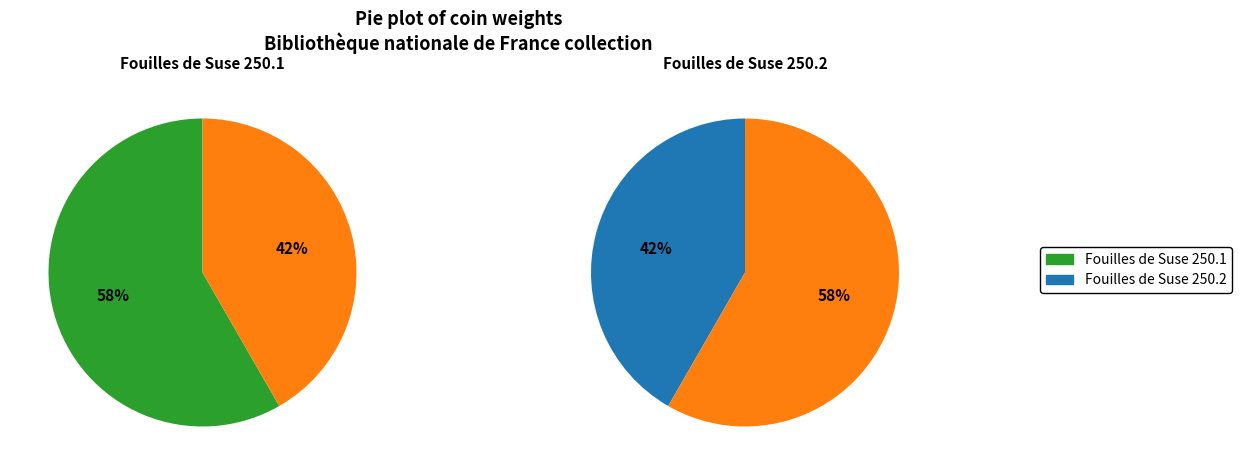

Which category has the biggest portion of the pie?

Fouilles de Suse 250.1